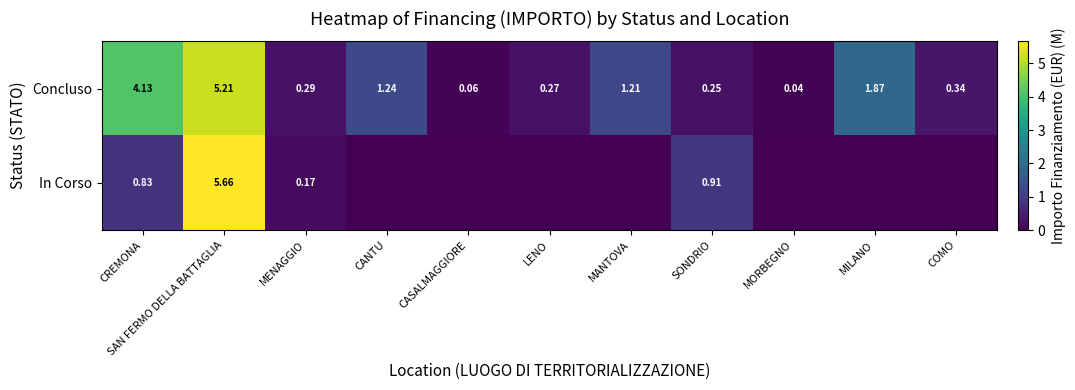

At which label is Concluso closest to 2?

MILANO